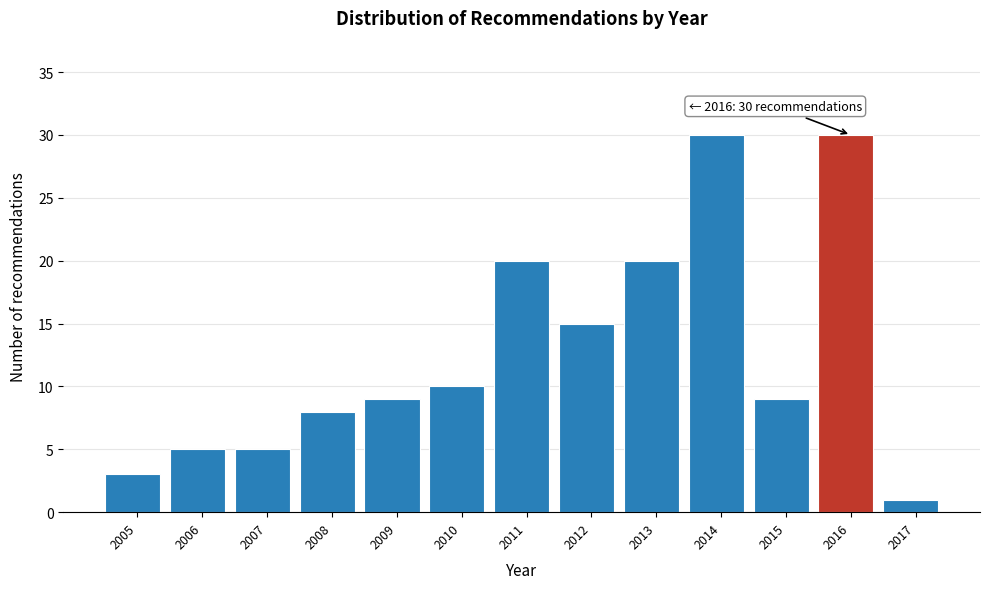

Reading left to right, extract all data points from this chart.

2005=3	2006=5	2007=5	2008=8	2009=9	2010=10	2011=20	2012=15	2013=20	2014=30	2015=9	2016=30	2017=1